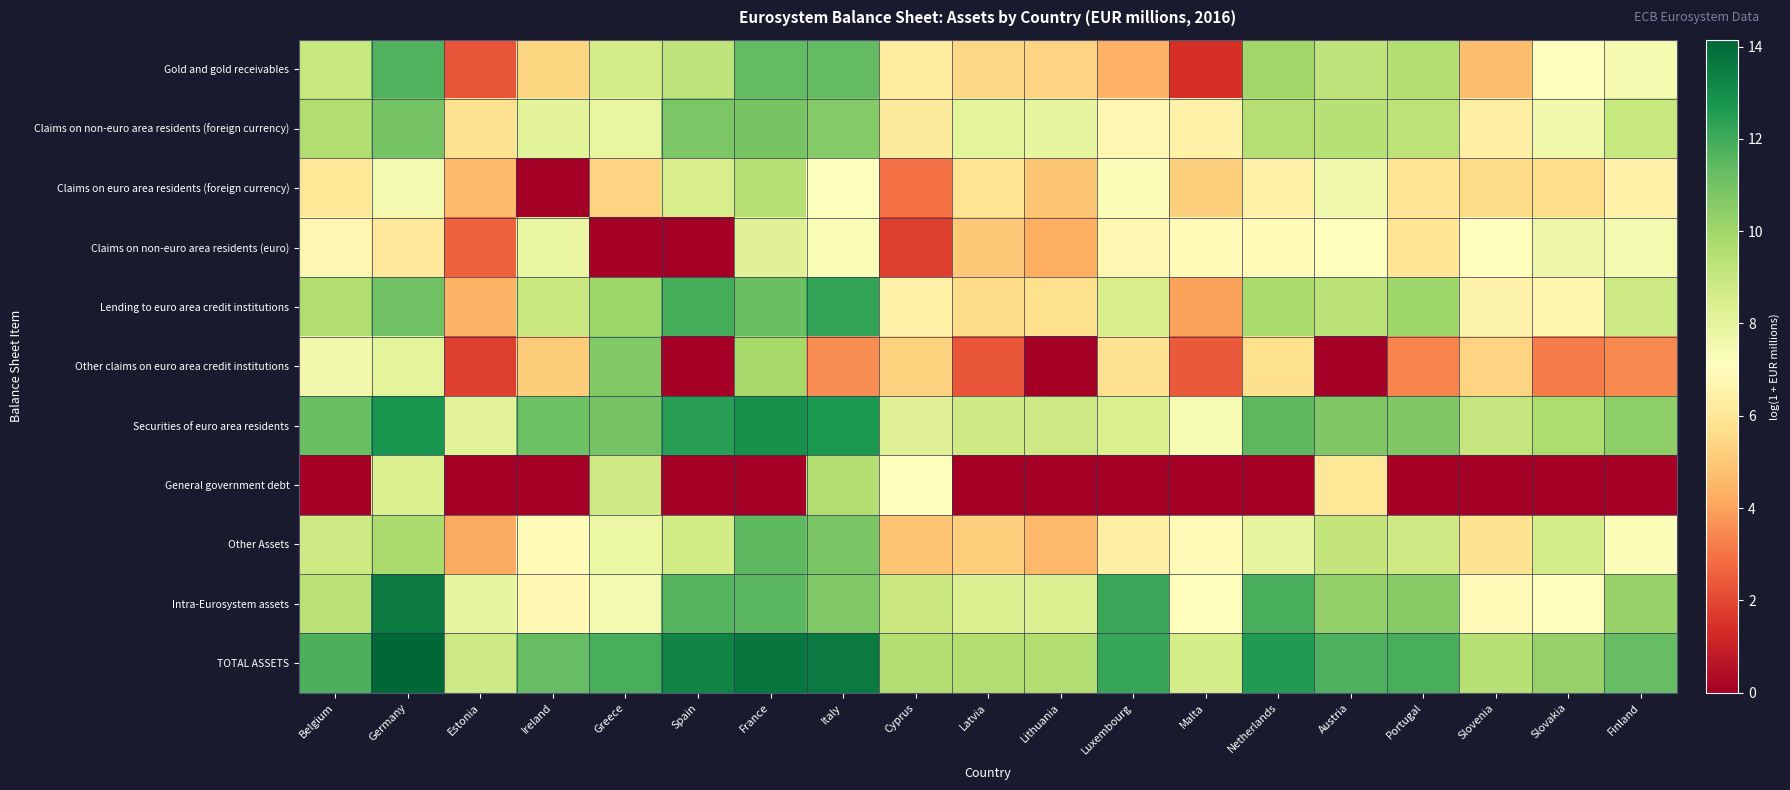

List the series in order of their peak value, lowest first.

Claims on non-euro area residents (euro), Claims on euro area residents (foreign currency), General government debt, Other claims on euro area credit institutions, Claims on non-euro area residents (foreign currency), Other Assets, Gold and gold receivables, Lending to euro area credit institutions, Securities of euro area residents, Intra-Eurosystem assets, TOTAL ASSETS